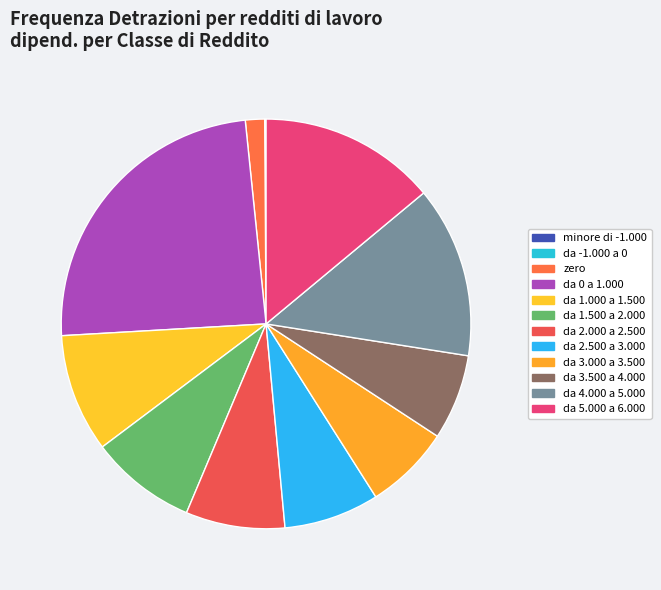

To the nearest percent, what percentage of the pie is da 3.000 a 3.500?

7%